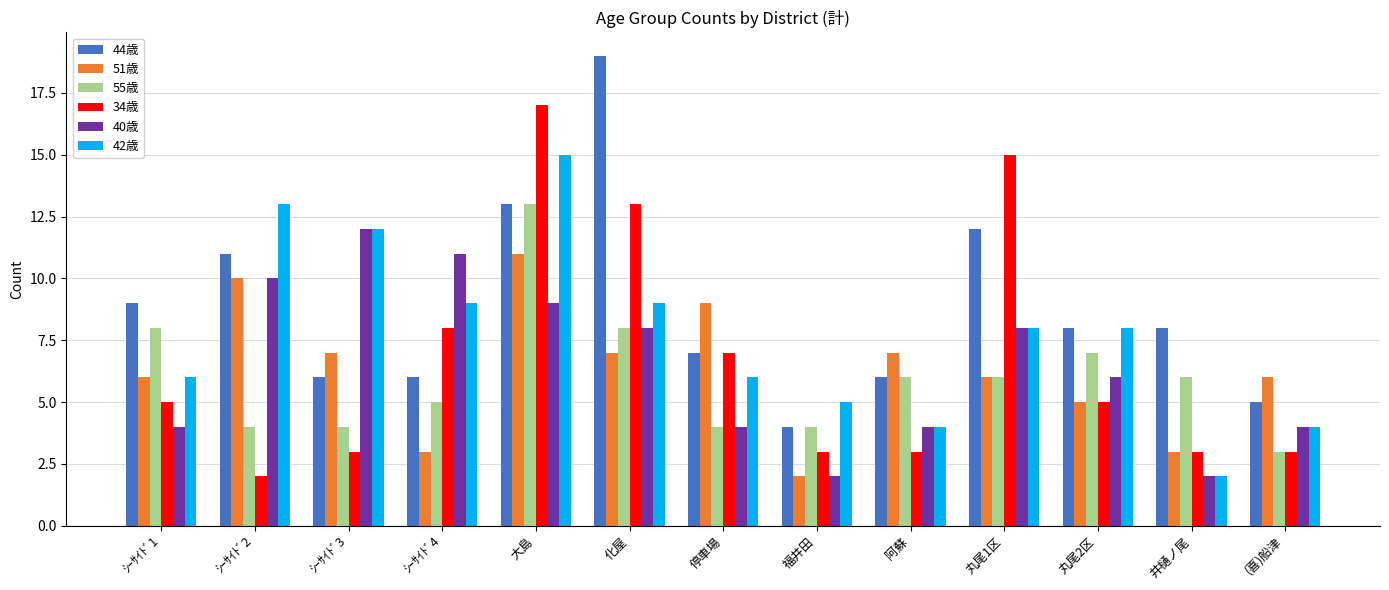

What is the lowest value of the 55歳 series?

3